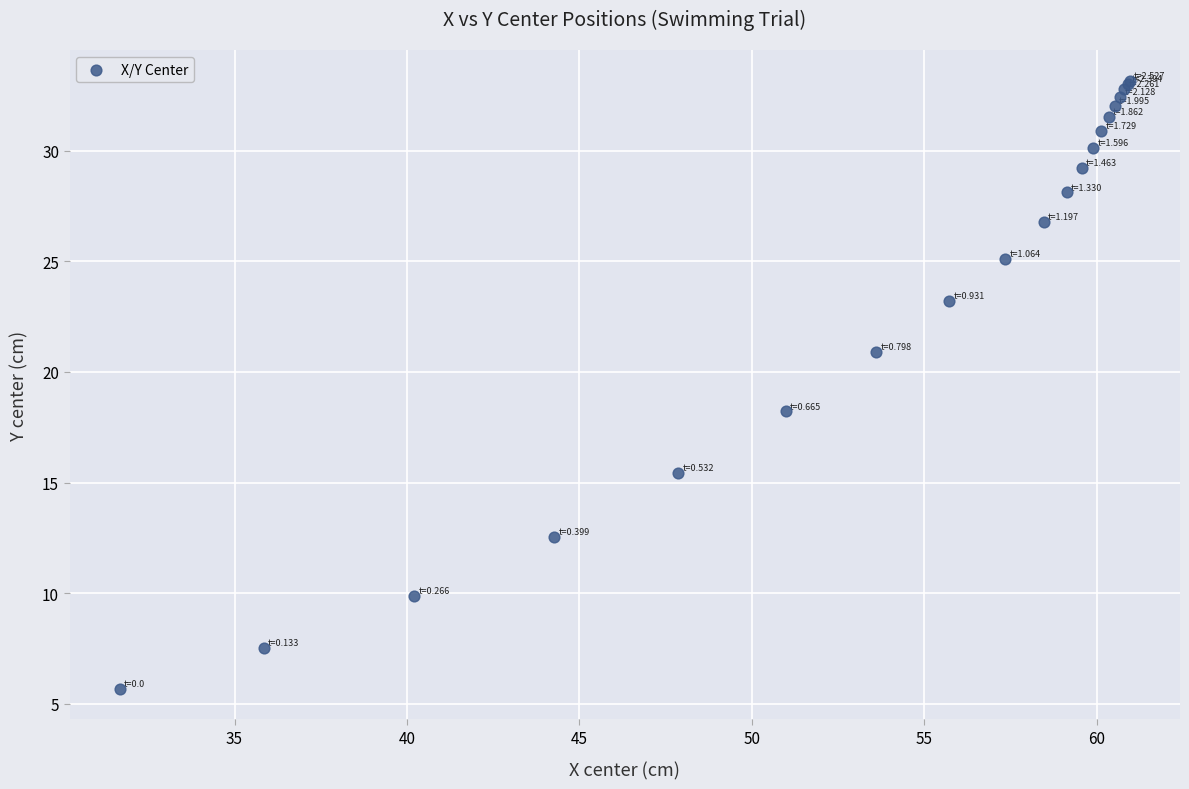

What Y value in the scatter plot is closest to 19?

18.2